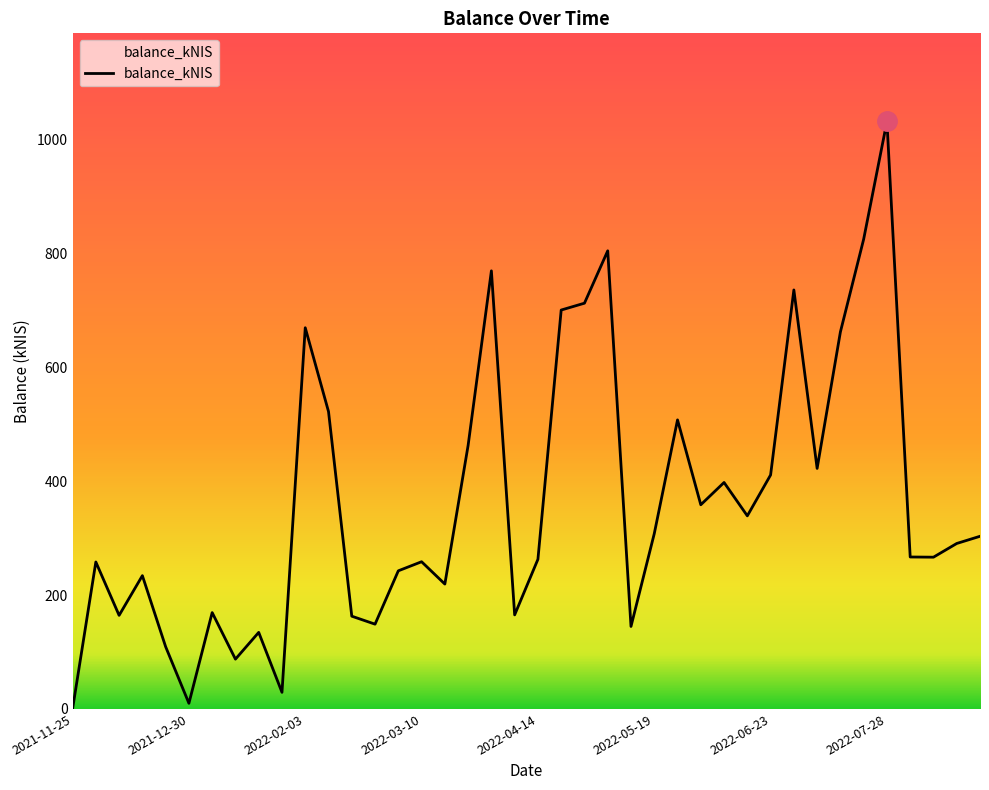

What is the maximum value shown in the chart?

1032.5